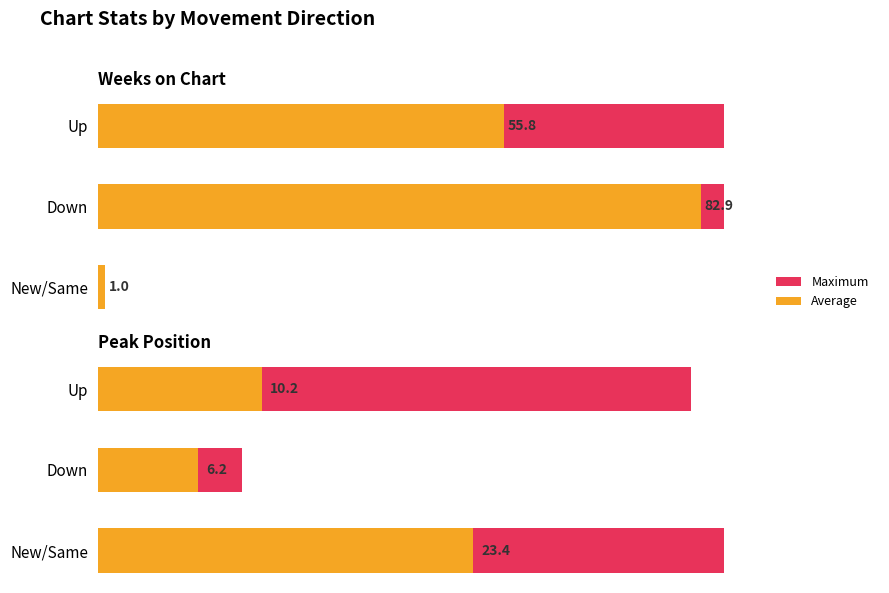

What is the sum of all Average values?

39.9